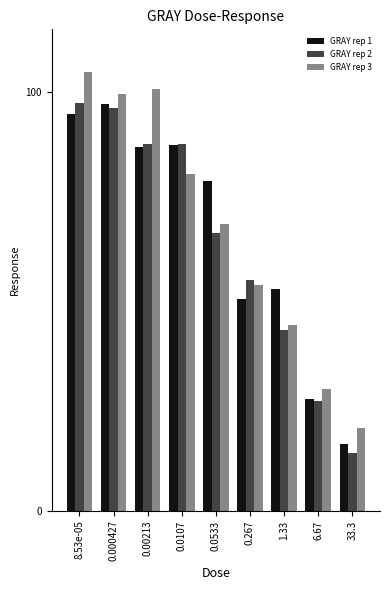

Is the value of GRAY rep 2 at 0.267 greater than the value of GRAY rep 3 at 0.0533?

No